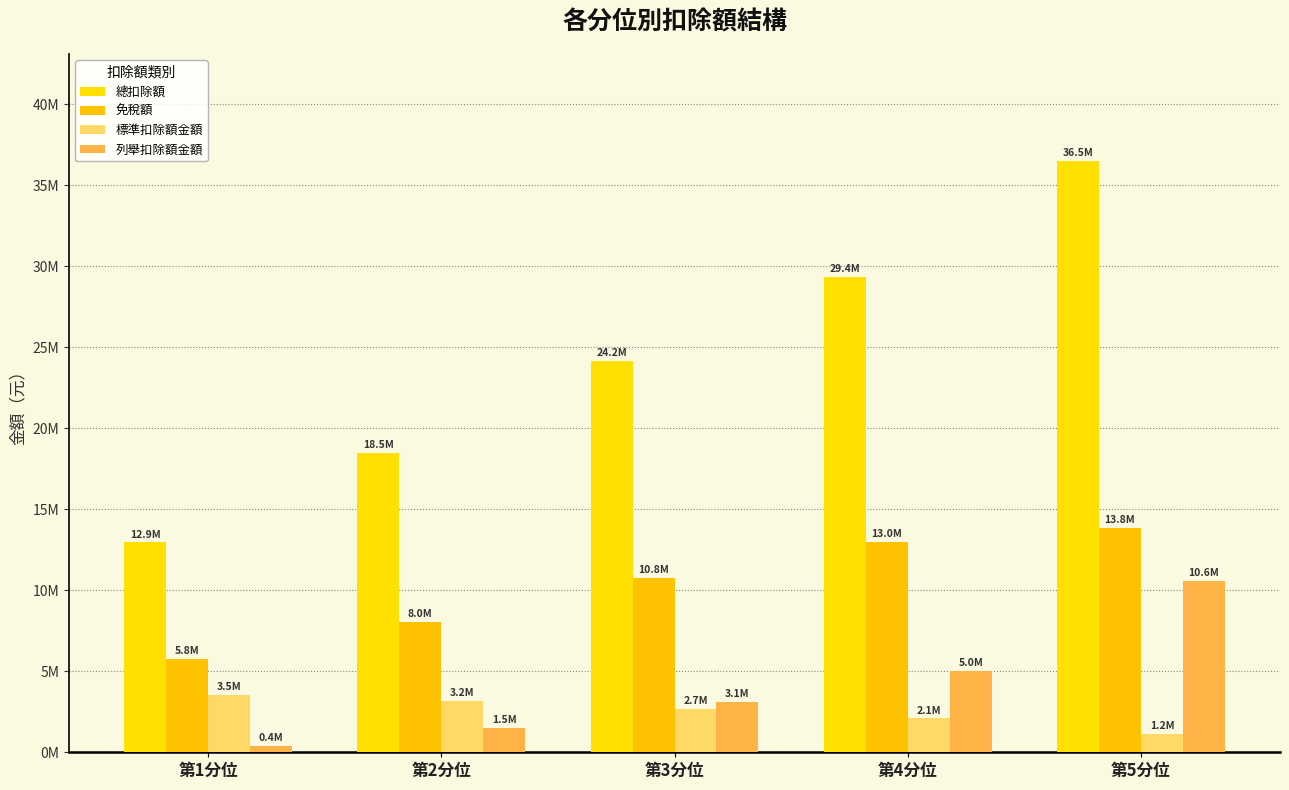

At which category is the sum across all series the highest?

第5分位